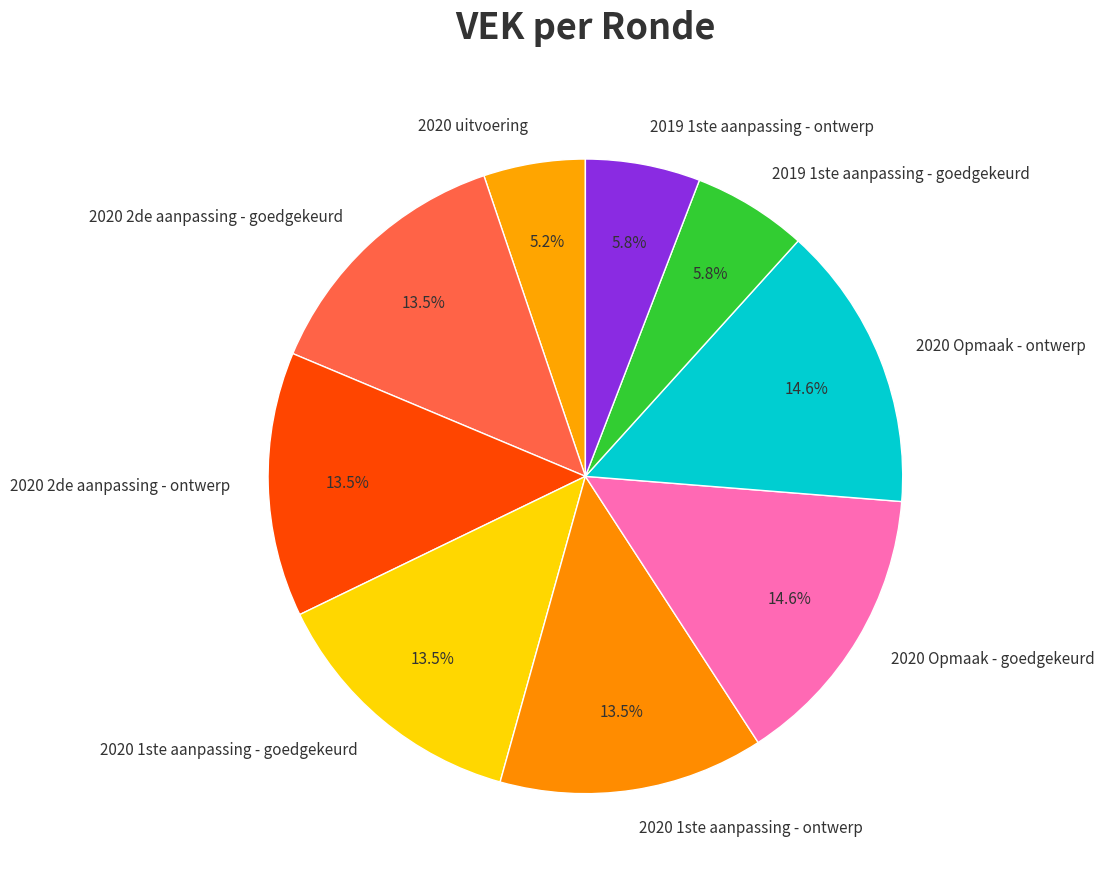

What percentage is NOT represented by 2019 1ste aanpassing - goedgekeurd?

94.2%